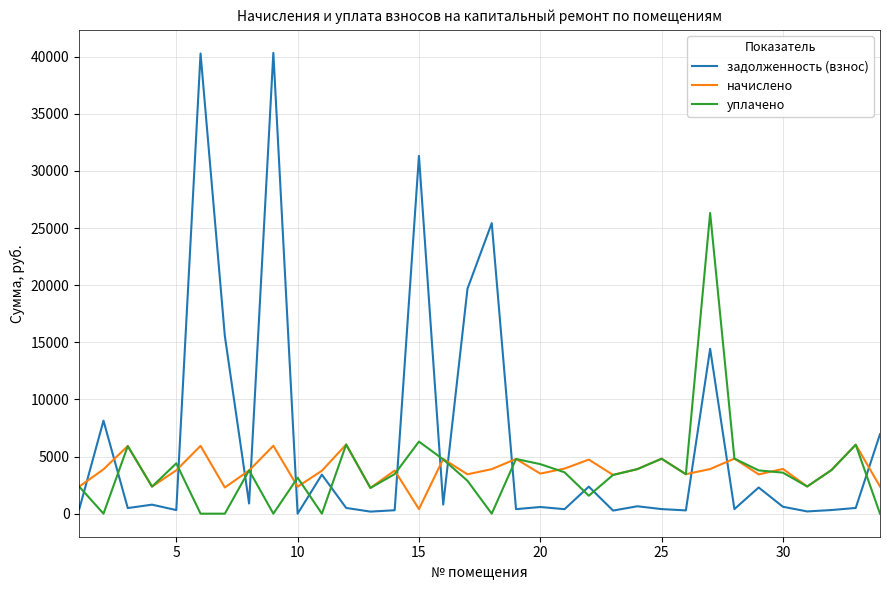

What is the greatest value displayed?

40338.7